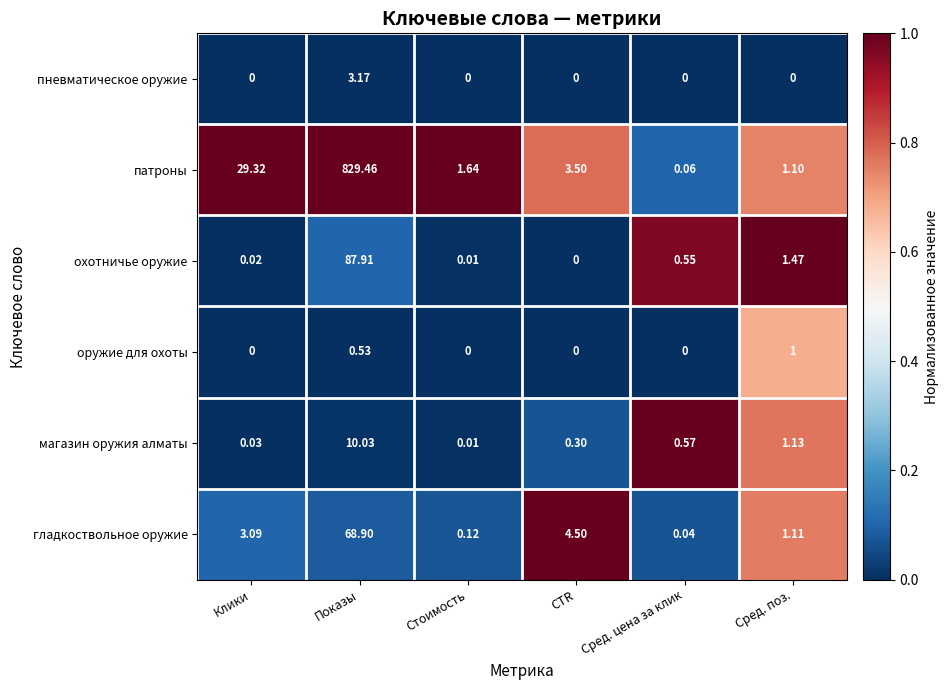

List the series in order of their peak value, lowest first.

оружие для охоты, пневматическое оружие, магазин оружия алматы, гладкоствольное оружие, охотничье оружие, патроны